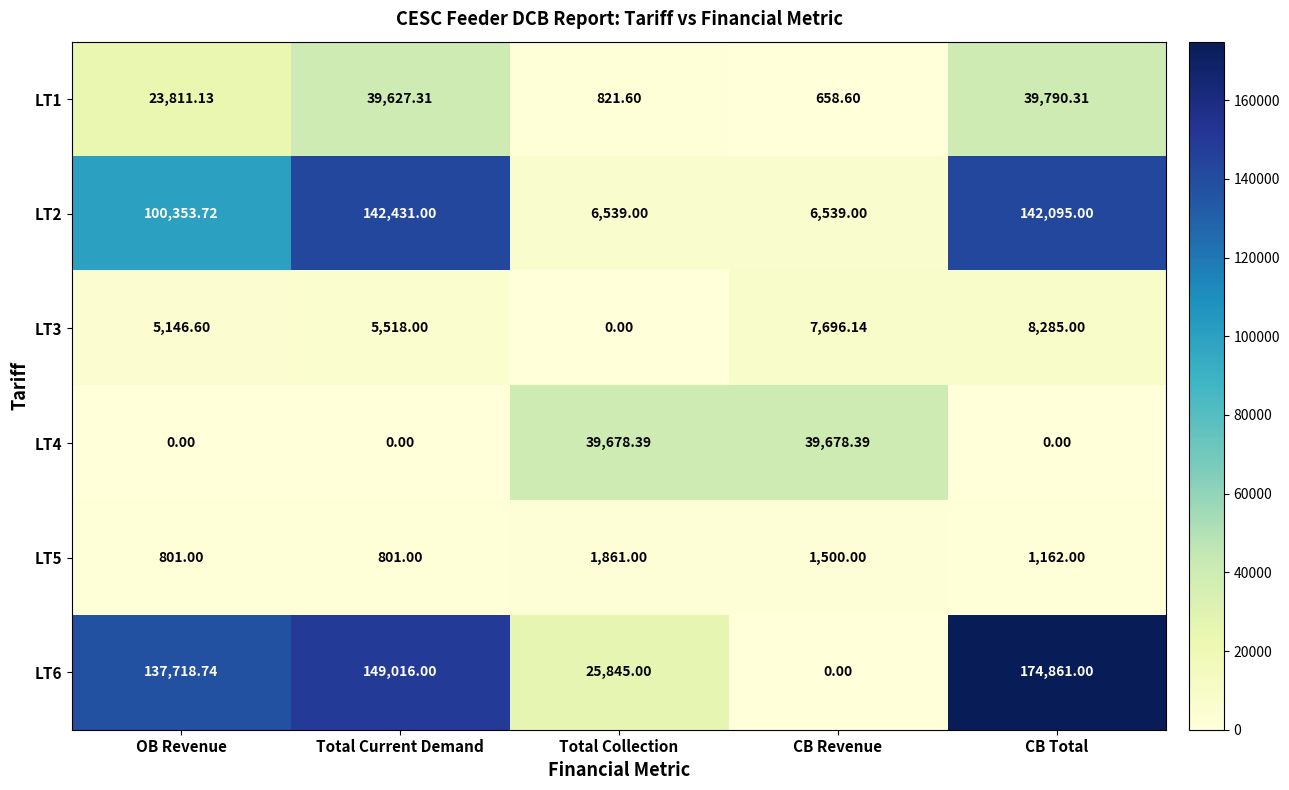

Which label corresponds to the largest value in the chart?

CB Total